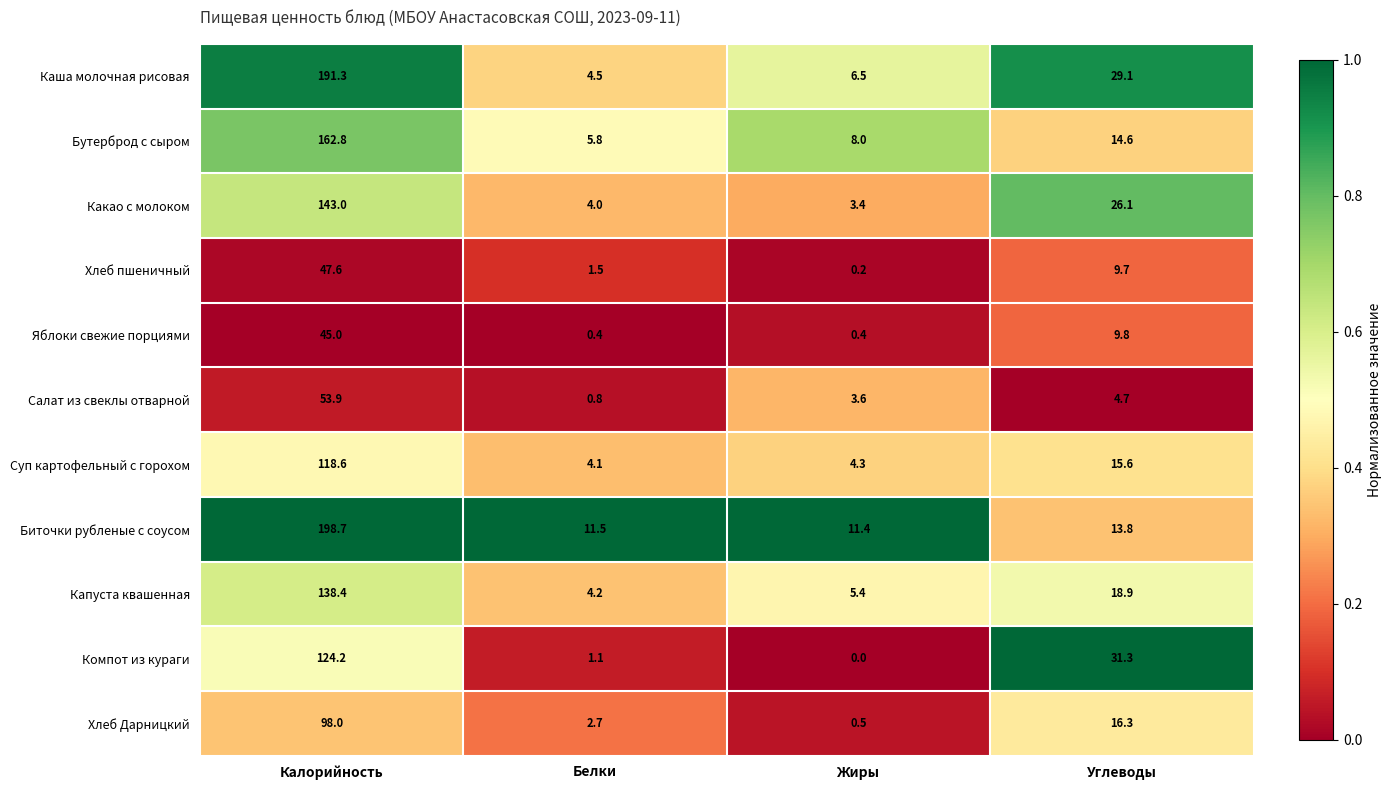

What is the difference between the Хлеб Дарницкий values at Жиры and Калорийность?

97.5